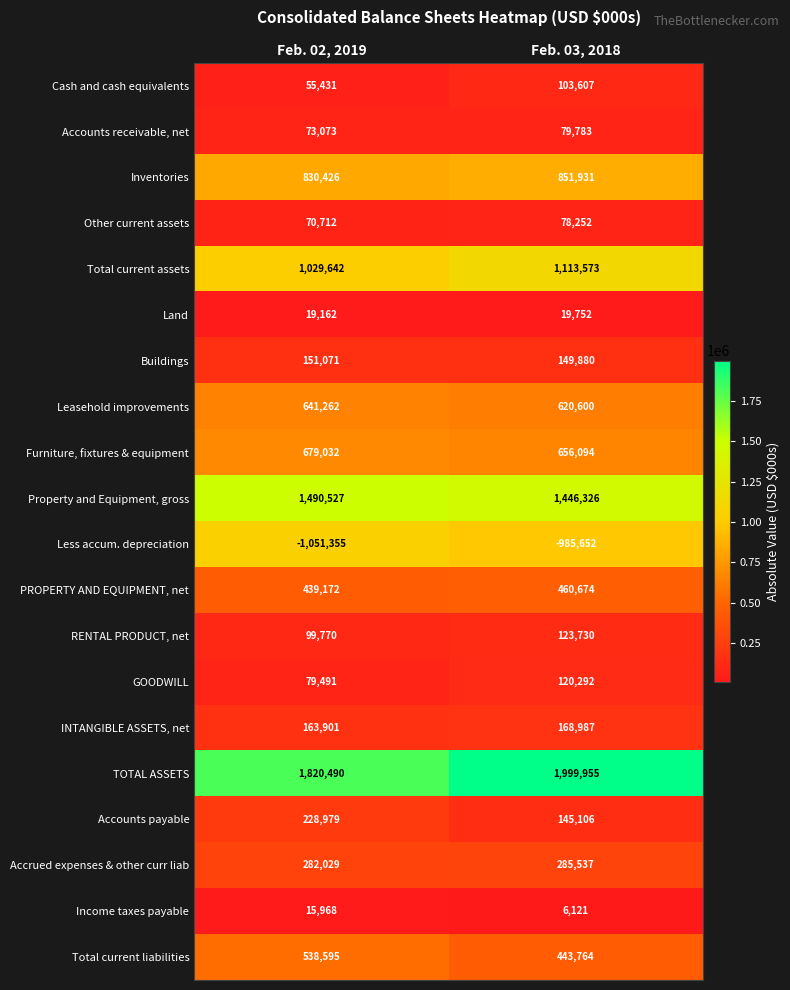

How many data points in Accounts payable are less than 228979?

1